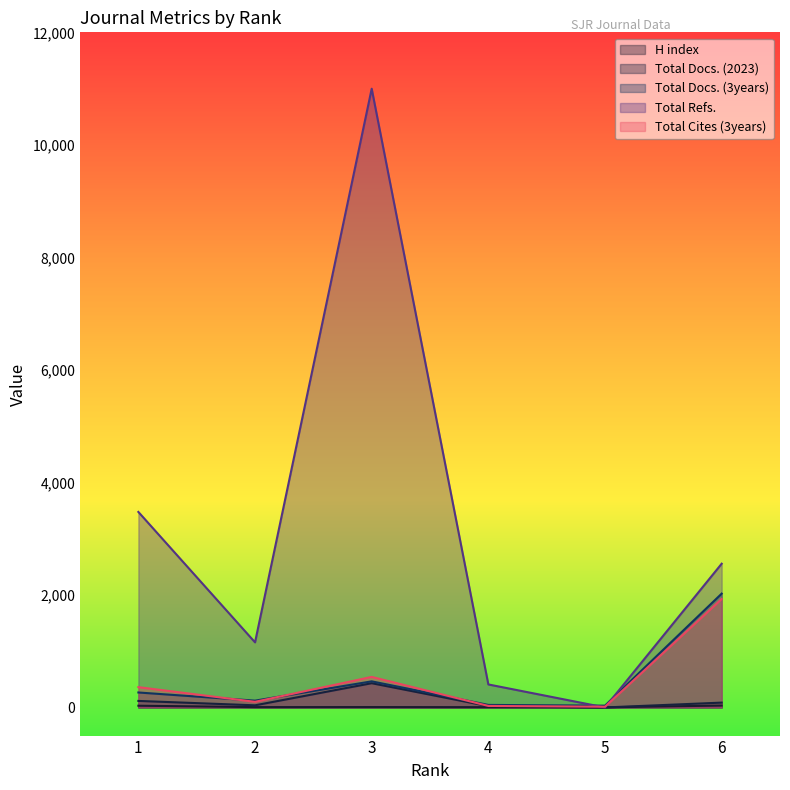

What is the sum of the H index values at 4 and 3?

12